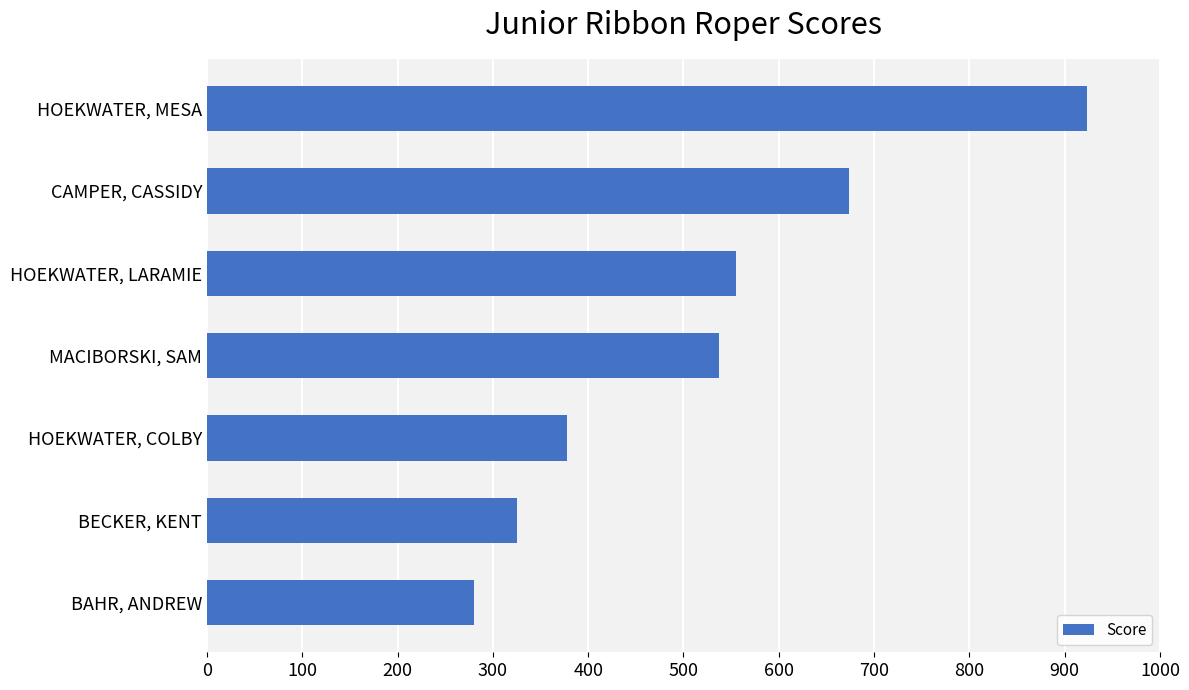

Rank the categories by value from highest to lowest.

HOEKWATER, MESA, CAMPER, CASSIDY, HOEKWATER, LARAMIE, MACIBORSKI, SAM, HOEKWATER, COLBY, BECKER, KENT, BAHR, ANDREW